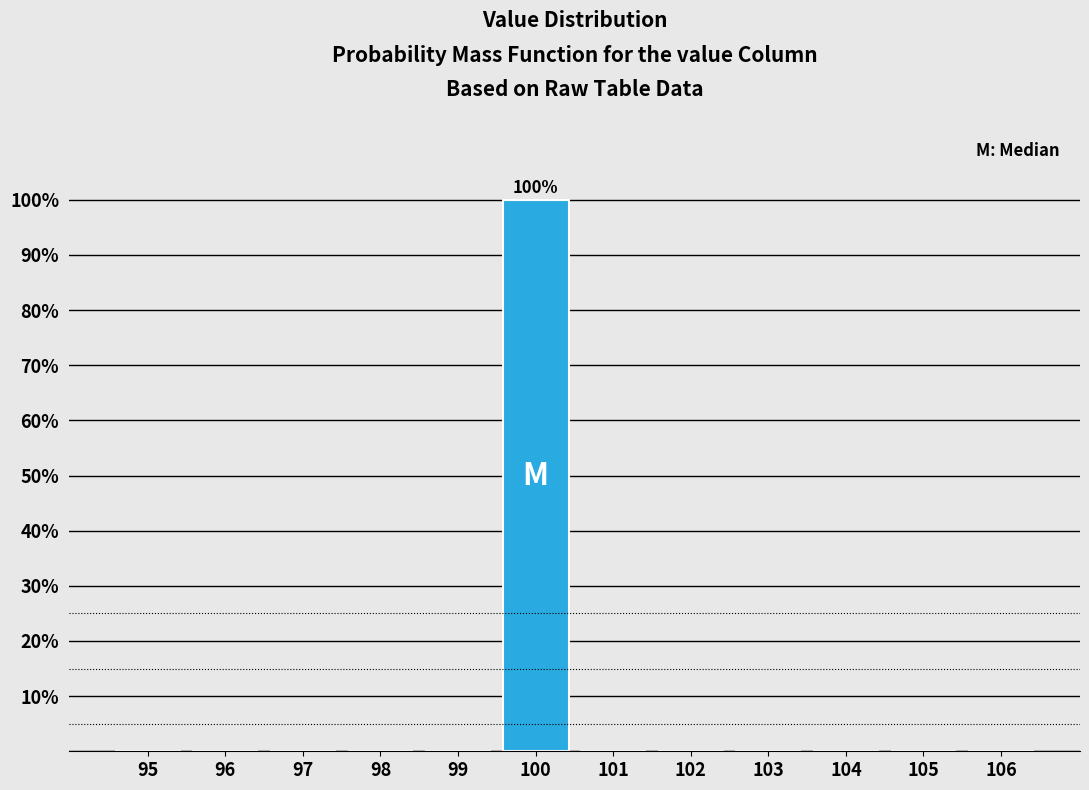

Over which range of the x-axis is the bar tallest?

99.5 to 100.5